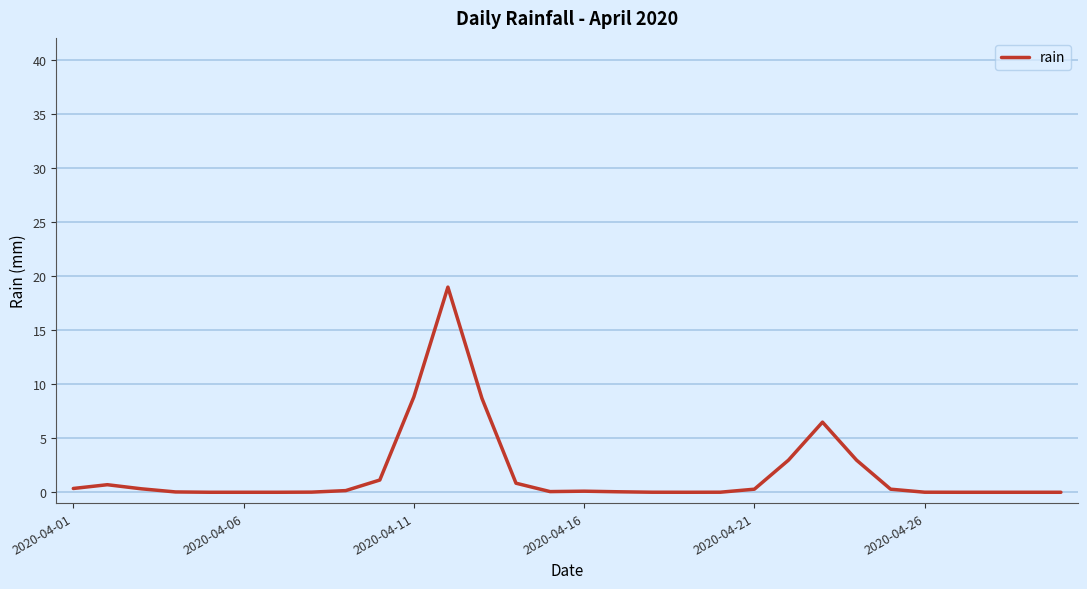

What is the greatest value displayed?

19.0